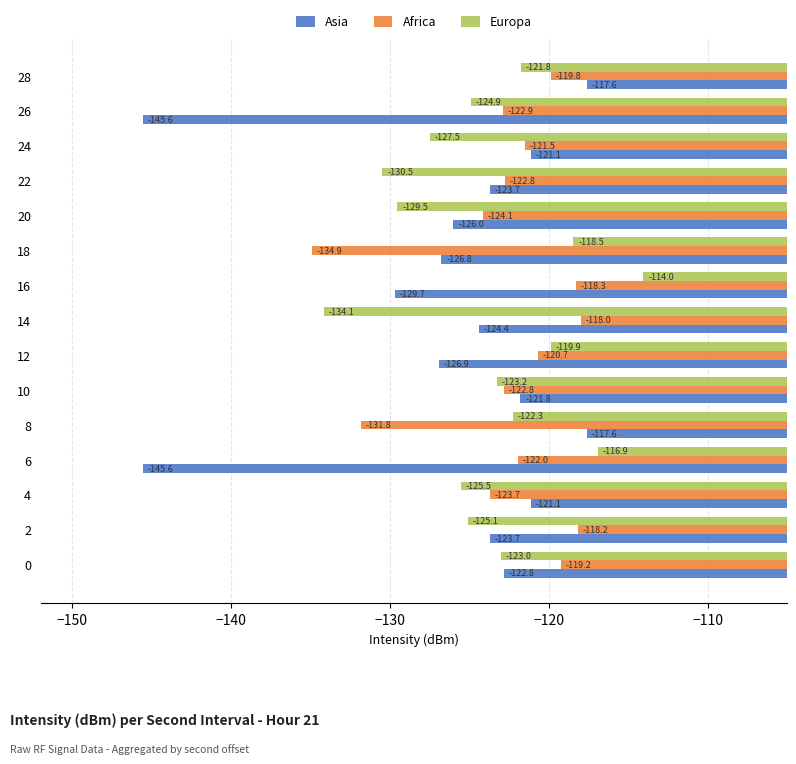

What is the approximate value of Asia at 26?

-145.6